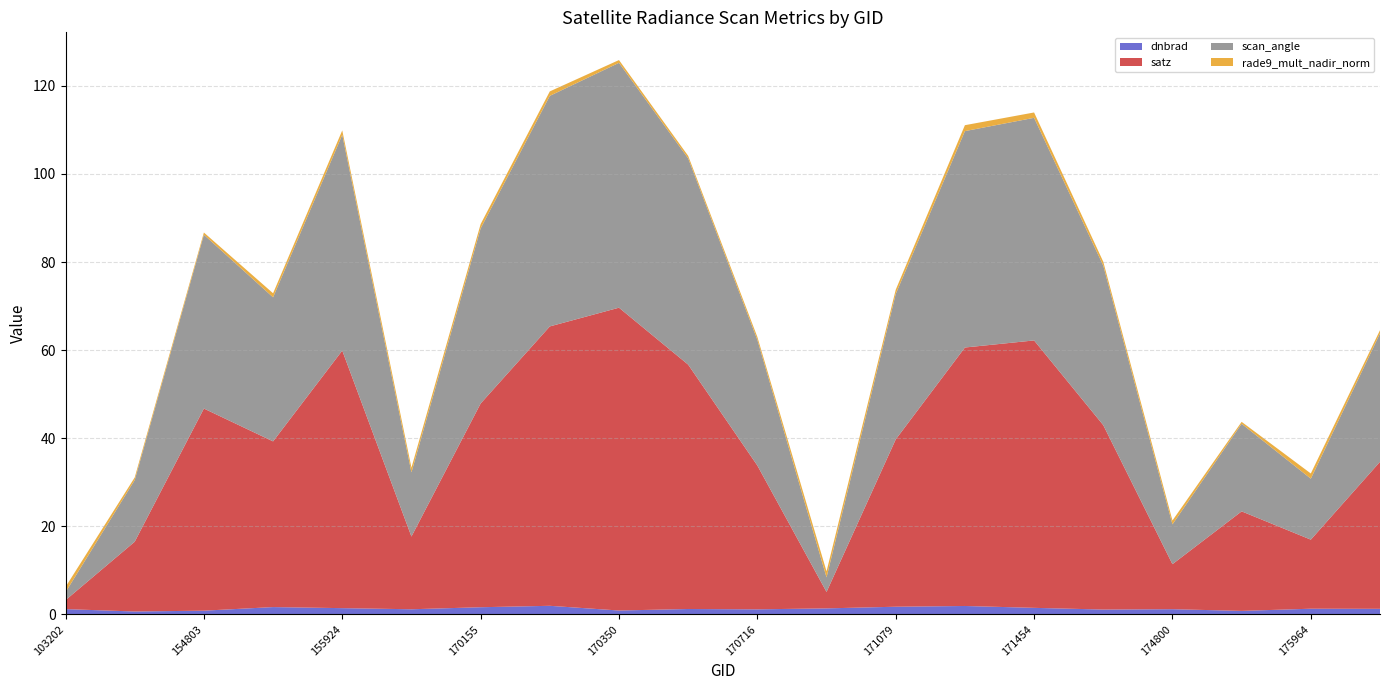

Reading left to right, list all the values displayed in this chart.

dnbrad: 1.2	0.7	0.8	1.7	1.4	1.2	1.6	2.0	0.9	1.2	1.2	1.4	1.7	1.9	1.5	1.1	1.2	0.8	1.3	1.3
satz: 2.0	15.8	45.9	37.6	58.5	16.5	46.3	63.4	68.7	55.5	32.7	3.7	38.0	58.7	60.7	41.9	10.2	22.6	15.7	33.4
scan_angle: 1.8	14.0	39.5	32.7	49.0	14.6	39.7	52.3	55.6	46.8	28.5	3.3	33.0	49.1	50.5	36.2	9.0	19.9	13.8	29.1
rade9_mult_nadir_norm: 1.2	0.6	0.5	0.9	1.0	1.1	1.0	1.0	0.6	0.6	0.7	1.4	1.0	1.4	1.2	0.9	0.9	0.4	1.2	0.7